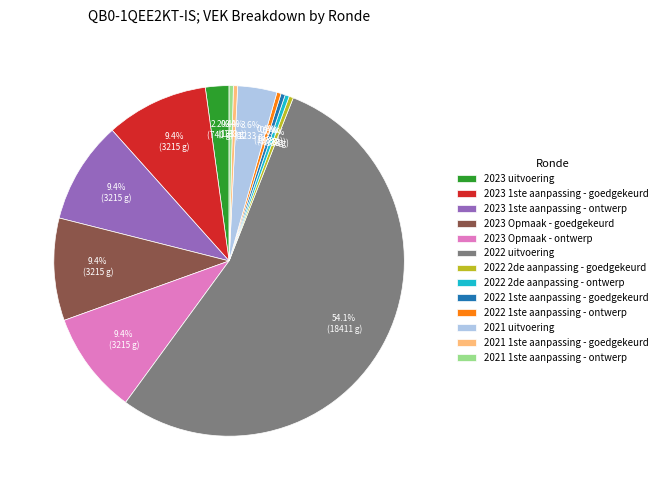

How many slices are in this pie chart?

13